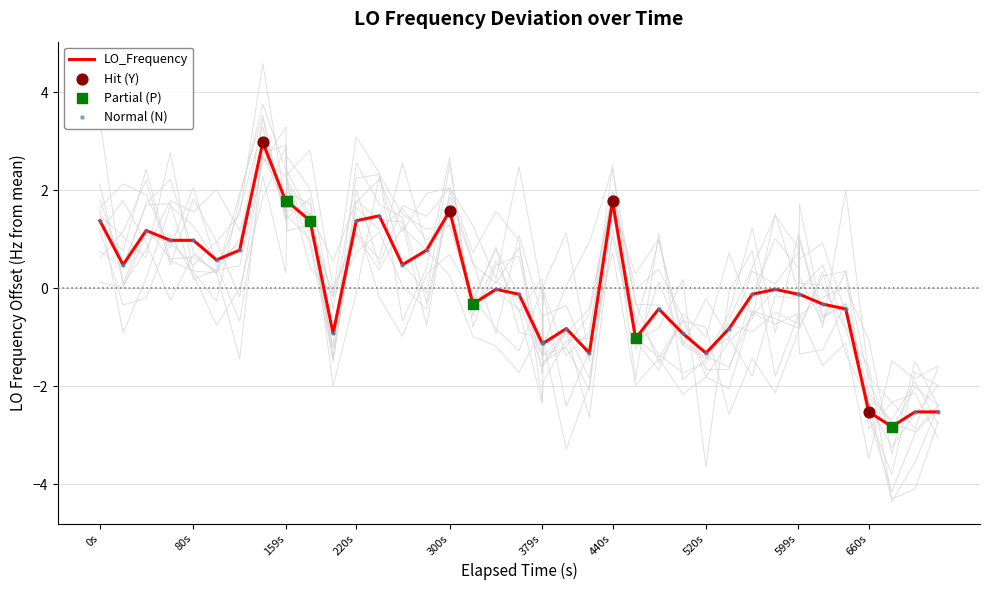

What is the lowest value of the LO_Frequency series?

-2.8